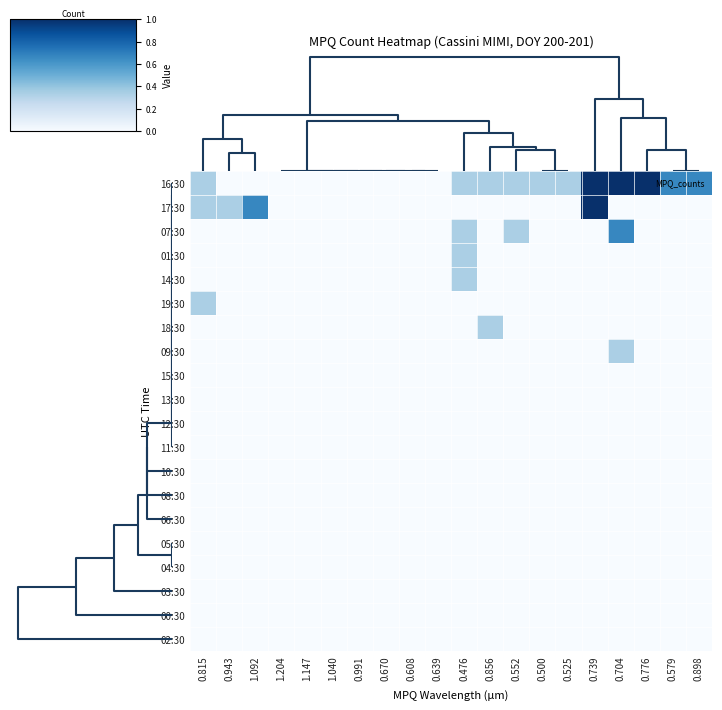

Reading left to right, transcribe all the data shown in this chart.

16:30: 0.815=0.3	0.943=0.0	1.092=0.0	1.204=0.0	1.147=0.0	1.040=0.0	0.991=0.0	0.670=0.0	0.608=0.0	0.639=0.0	0.476=0.3	0.856=0.3	0.552=0.3	0.500=0.3	0.525=0.3	0.739=1.0	0.704=1.0	0.776=1.0	0.579=0.7	0.898=0.7
17:30: 0.815=0.3	0.943=0.3	1.092=0.7	1.204=0.0	1.147=0.0	1.040=0.0	0.991=0.0	0.670=0.0	0.608=0.0	0.639=0.0	0.476=0.0	0.856=0.0	0.552=0.0	0.500=0.0	0.525=0.0	0.739=1.0	0.704=0.0	0.776=0.0	0.579=0.0	0.898=0.0
07:30: 0.815=0.0	0.943=0.0	1.092=0.0	1.204=0.0	1.147=0.0	1.040=0.0	0.991=0.0	0.670=0.0	0.608=0.0	0.639=0.0	0.476=0.3	0.856=0.0	0.552=0.3	0.500=0.0	0.525=0.0	0.739=0.0	0.704=0.7	0.776=0.0	0.579=0.0	0.898=0.0
01:30: 0.815=0.0	0.943=0.0	1.092=0.0	1.204=0.0	1.147=0.0	1.040=0.0	0.991=0.0	0.670=0.0	0.608=0.0	0.639=0.0	0.476=0.3	0.856=0.0	0.552=0.0	0.500=0.0	0.525=0.0	0.739=0.0	0.704=0.0	0.776=0.0	0.579=0.0	0.898=0.0
14:30: 0.815=0.0	0.943=0.0	1.092=0.0	1.204=0.0	1.147=0.0	1.040=0.0	0.991=0.0	0.670=0.0	0.608=0.0	0.639=0.0	0.476=0.3	0.856=0.0	0.552=0.0	0.500=0.0	0.525=0.0	0.739=0.0	0.704=0.0	0.776=0.0	0.579=0.0	0.898=0.0
19:30: 0.815=0.3	0.943=0.0	1.092=0.0	1.204=0.0	1.147=0.0	1.040=0.0	0.991=0.0	0.670=0.0	0.608=0.0	0.639=0.0	0.476=0.0	0.856=0.0	0.552=0.0	0.500=0.0	0.525=0.0	0.739=0.0	0.704=0.0	0.776=0.0	0.579=0.0	0.898=0.0
18:30: 0.815=0.0	0.943=0.0	1.092=0.0	1.204=0.0	1.147=0.0	1.040=0.0	0.991=0.0	0.670=0.0	0.608=0.0	0.639=0.0	0.476=0.0	0.856=0.3	0.552=0.0	0.500=0.0	0.525=0.0	0.739=0.0	0.704=0.0	0.776=0.0	0.579=0.0	0.898=0.0
09:30: 0.815=0.0	0.943=0.0	1.092=0.0	1.204=0.0	1.147=0.0	1.040=0.0	0.991=0.0	0.670=0.0	0.608=0.0	0.639=0.0	0.476=0.0	0.856=0.0	0.552=0.0	0.500=0.0	0.525=0.0	0.739=0.0	0.704=0.3	0.776=0.0	0.579=0.0	0.898=0.0
15:30: 0.815=0.0	0.943=0.0	1.092=0.0	1.204=0.0	1.147=0.0	1.040=0.0	0.991=0.0	0.670=0.0	0.608=0.0	0.639=0.0	0.476=0.0	0.856=0.0	0.552=0.0	0.500=0.0	0.525=0.0	0.739=0.0	0.704=0.0	0.776=0.0	0.579=0.0	0.898=0.0
13:30: 0.815=0.0	0.943=0.0	1.092=0.0	1.204=0.0	1.147=0.0	1.040=0.0	0.991=0.0	0.670=0.0	0.608=0.0	0.639=0.0	0.476=0.0	0.856=0.0	0.552=0.0	0.500=0.0	0.525=0.0	0.739=0.0	0.704=0.0	0.776=0.0	0.579=0.0	0.898=0.0
12:30: 0.815=0.0	0.943=0.0	1.092=0.0	1.204=0.0	1.147=0.0	1.040=0.0	0.991=0.0	0.670=0.0	0.608=0.0	0.639=0.0	0.476=0.0	0.856=0.0	0.552=0.0	0.500=0.0	0.525=0.0	0.739=0.0	0.704=0.0	0.776=0.0	0.579=0.0	0.898=0.0
11:30: 0.815=0.0	0.943=0.0	1.092=0.0	1.204=0.0	1.147=0.0	1.040=0.0	0.991=0.0	0.670=0.0	0.608=0.0	0.639=0.0	0.476=0.0	0.856=0.0	0.552=0.0	0.500=0.0	0.525=0.0	0.739=0.0	0.704=0.0	0.776=0.0	0.579=0.0	0.898=0.0
10:30: 0.815=0.0	0.943=0.0	1.092=0.0	1.204=0.0	1.147=0.0	1.040=0.0	0.991=0.0	0.670=0.0	0.608=0.0	0.639=0.0	0.476=0.0	0.856=0.0	0.552=0.0	0.500=0.0	0.525=0.0	0.739=0.0	0.704=0.0	0.776=0.0	0.579=0.0	0.898=0.0
08:30: 0.815=0.0	0.943=0.0	1.092=0.0	1.204=0.0	1.147=0.0	1.040=0.0	0.991=0.0	0.670=0.0	0.608=0.0	0.639=0.0	0.476=0.0	0.856=0.0	0.552=0.0	0.500=0.0	0.525=0.0	0.739=0.0	0.704=0.0	0.776=0.0	0.579=0.0	0.898=0.0
06:30: 0.815=0.0	0.943=0.0	1.092=0.0	1.204=0.0	1.147=0.0	1.040=0.0	0.991=0.0	0.670=0.0	0.608=0.0	0.639=0.0	0.476=0.0	0.856=0.0	0.552=0.0	0.500=0.0	0.525=0.0	0.739=0.0	0.704=0.0	0.776=0.0	0.579=0.0	0.898=0.0
05:30: 0.815=0.0	0.943=0.0	1.092=0.0	1.204=0.0	1.147=0.0	1.040=0.0	0.991=0.0	0.670=0.0	0.608=0.0	0.639=0.0	0.476=0.0	0.856=0.0	0.552=0.0	0.500=0.0	0.525=0.0	0.739=0.0	0.704=0.0	0.776=0.0	0.579=0.0	0.898=0.0
04:30: 0.815=0.0	0.943=0.0	1.092=0.0	1.204=0.0	1.147=0.0	1.040=0.0	0.991=0.0	0.670=0.0	0.608=0.0	0.639=0.0	0.476=0.0	0.856=0.0	0.552=0.0	0.500=0.0	0.525=0.0	0.739=0.0	0.704=0.0	0.776=0.0	0.579=0.0	0.898=0.0
03:30: 0.815=0.0	0.943=0.0	1.092=0.0	1.204=0.0	1.147=0.0	1.040=0.0	0.991=0.0	0.670=0.0	0.608=0.0	0.639=0.0	0.476=0.0	0.856=0.0	0.552=0.0	0.500=0.0	0.525=0.0	0.739=0.0	0.704=0.0	0.776=0.0	0.579=0.0	0.898=0.0
00:30: 0.815=0.0	0.943=0.0	1.092=0.0	1.204=0.0	1.147=0.0	1.040=0.0	0.991=0.0	0.670=0.0	0.608=0.0	0.639=0.0	0.476=0.0	0.856=0.0	0.552=0.0	0.500=0.0	0.525=0.0	0.739=0.0	0.704=0.0	0.776=0.0	0.579=0.0	0.898=0.0
02:30: 0.815=0.0	0.943=0.0	1.092=0.0	1.204=0.0	1.147=0.0	1.040=0.0	0.991=0.0	0.670=0.0	0.608=0.0	0.639=0.0	0.476=0.0	0.856=0.0	0.552=0.0	0.500=0.0	0.525=0.0	0.739=0.0	0.704=0.0	0.776=0.0	0.579=0.0	0.898=0.0